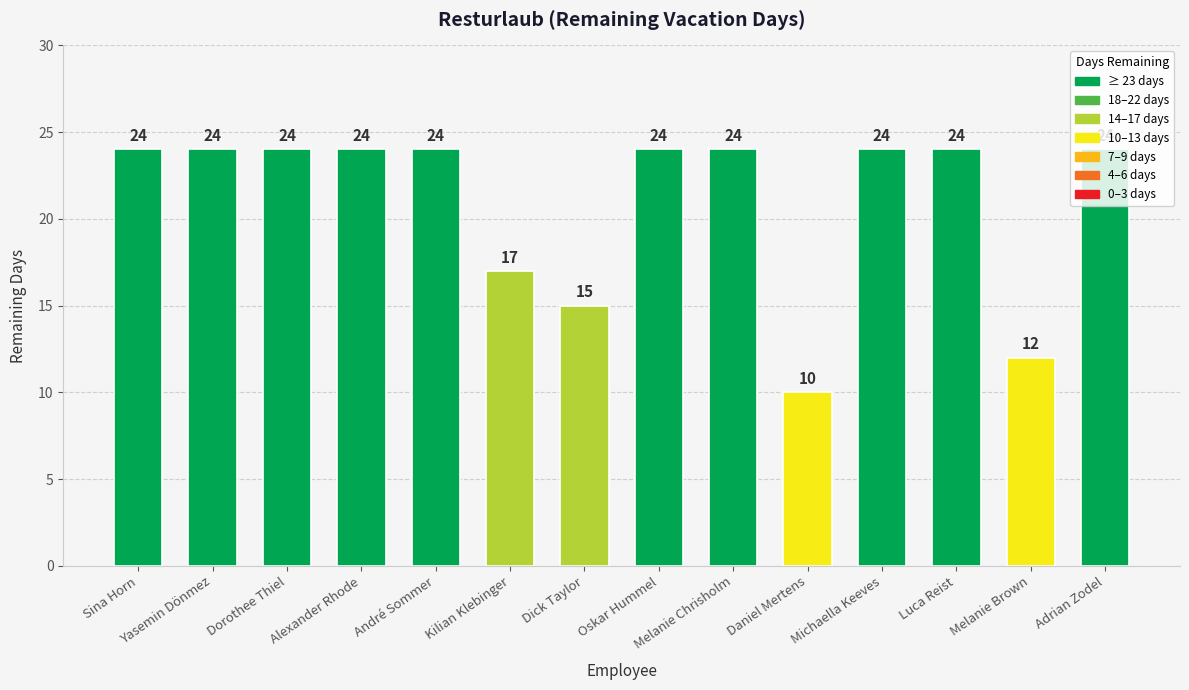

The value at Yasemin Dönmez is 24. True or false?

True